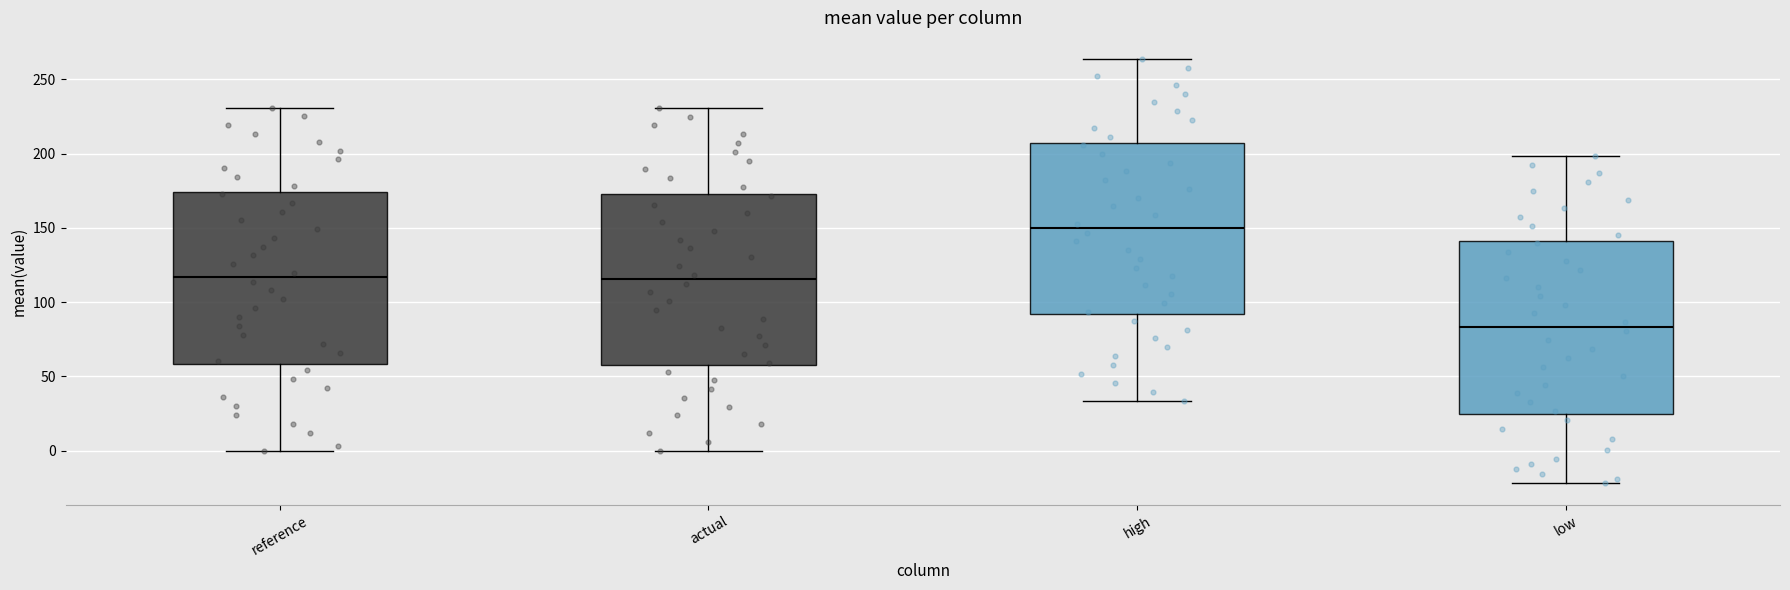

Reading left to right, transcribe this box plot: for each box, give where its median line is, the range the box spans, and where its two whiskers end, as read against the y-axis. The values are not printed on the chart, so give them approximately, as read against the axis.

reference: median 115, box 60 to 175, whiskers 0 to 230
actual: median 115, box 60 to 175, whiskers 0 to 230
high: median 150, box 90 to 205, whiskers 35 to 265
low: median 85, box 25 to 140, whiskers -20 to 200